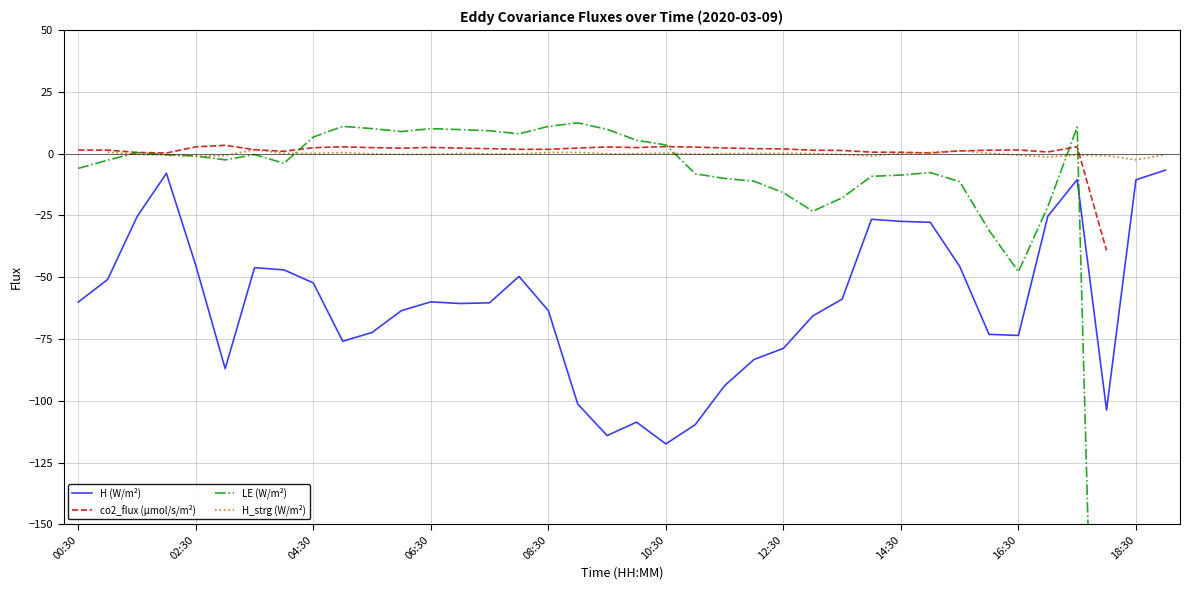

How many intersections are there between co2_flux (µmol/s/m²) and H_strg (W/m²)?

3